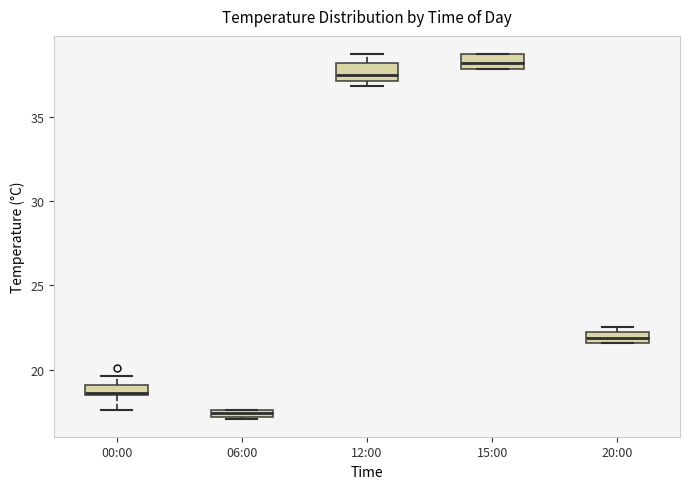

Where is the lower edge of the box for 00:00 on the y-axis? The values are not printed on the chart, so give them approximately, as read against the axis.

18.5